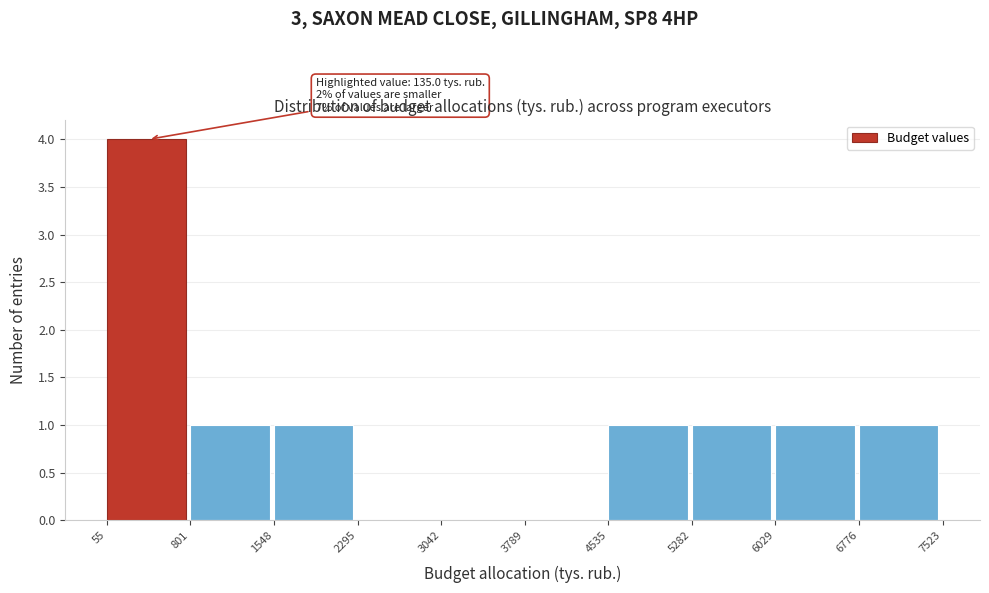

Which range on the x-axis has the tallest bar?

55 to 801